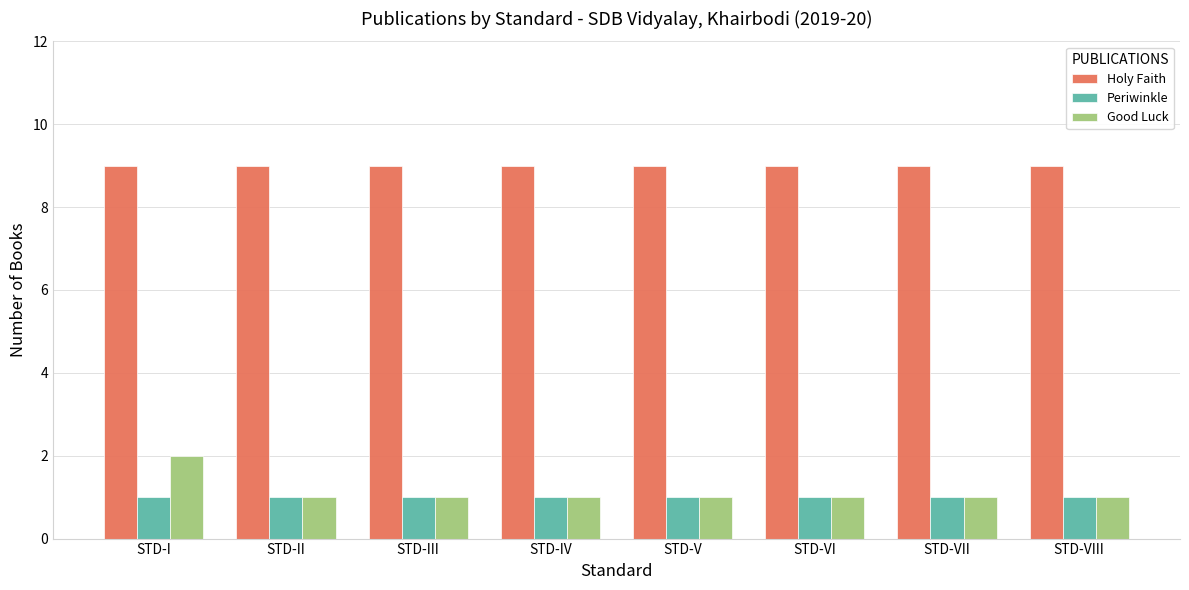

What is the label of the 5th bar from the right?

STD-IV